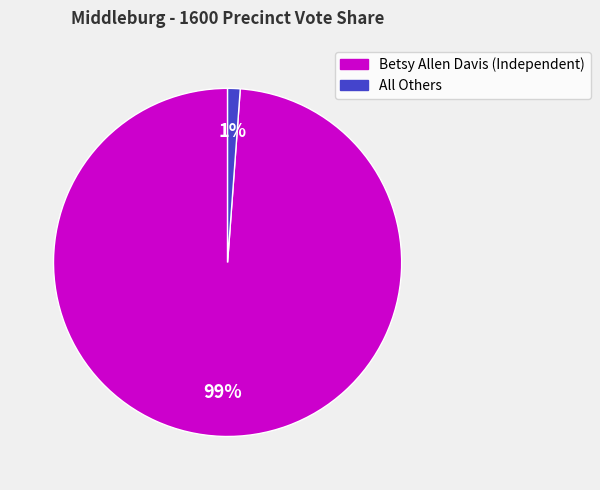

How many slices are in this pie chart?

2